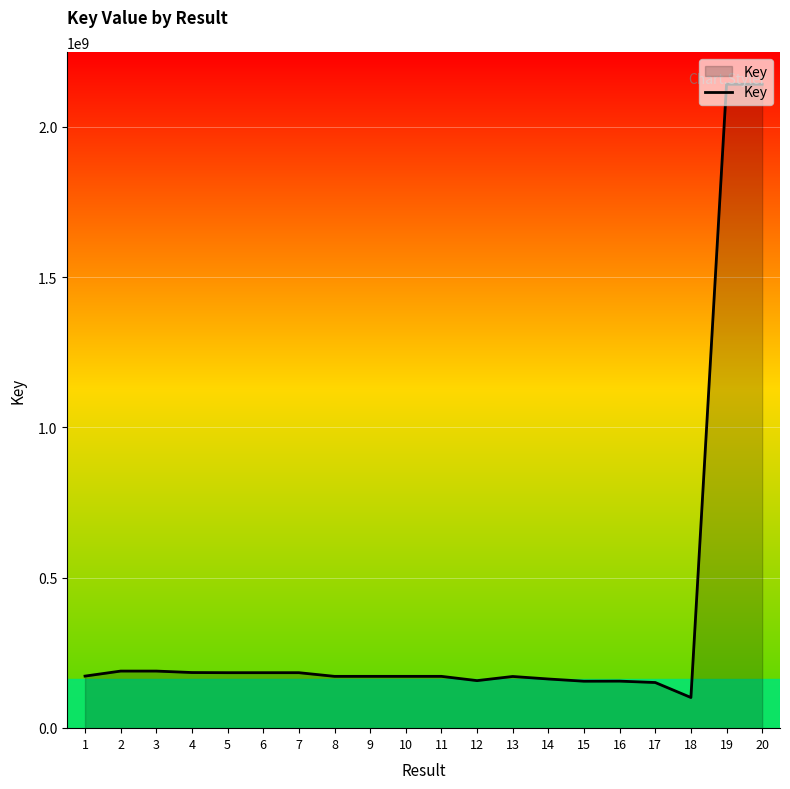

Which has a higher value, 16 or 17?

16